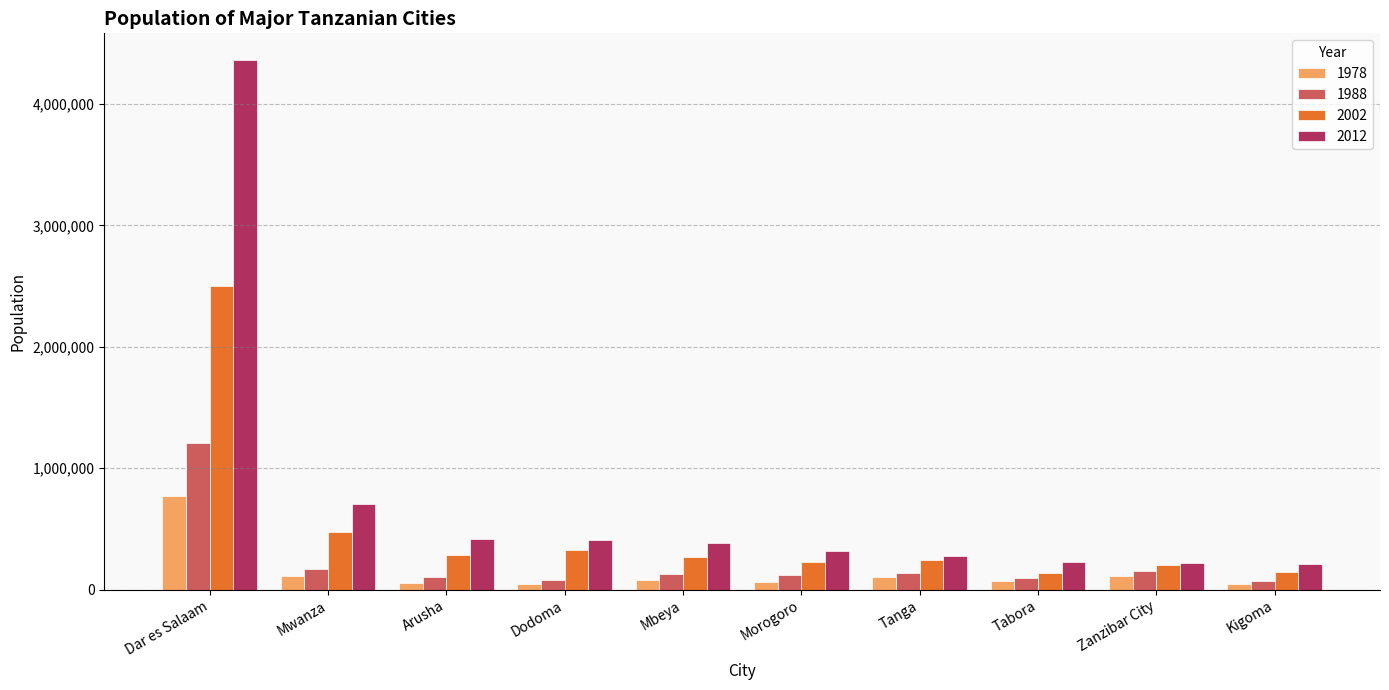

Is it true that 2002 equals 206292 at Zanzibar City?

True